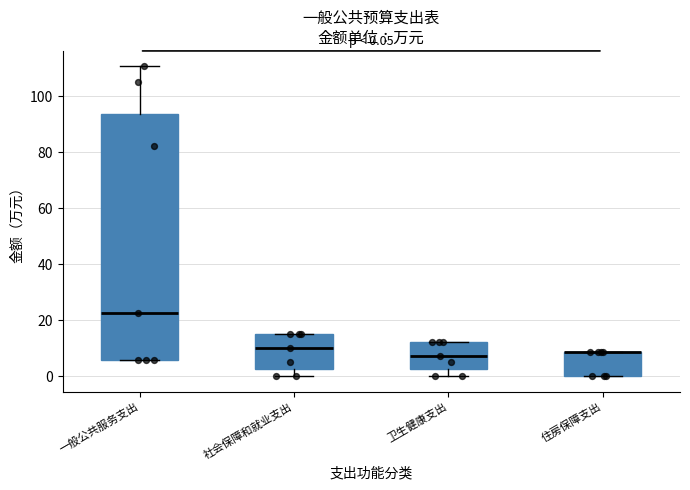

Which box is the tallest, from its lower edge to its upper edge?

一般公共服务支出